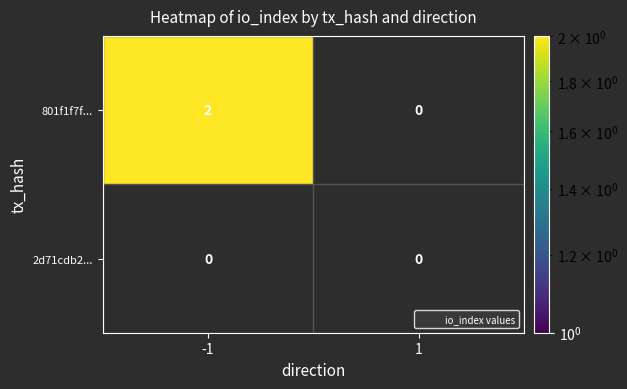

What is the difference between the 801f1f7f202e9b9e7f1ceeeb727368af7c51a15 values at -1 and 1?

2